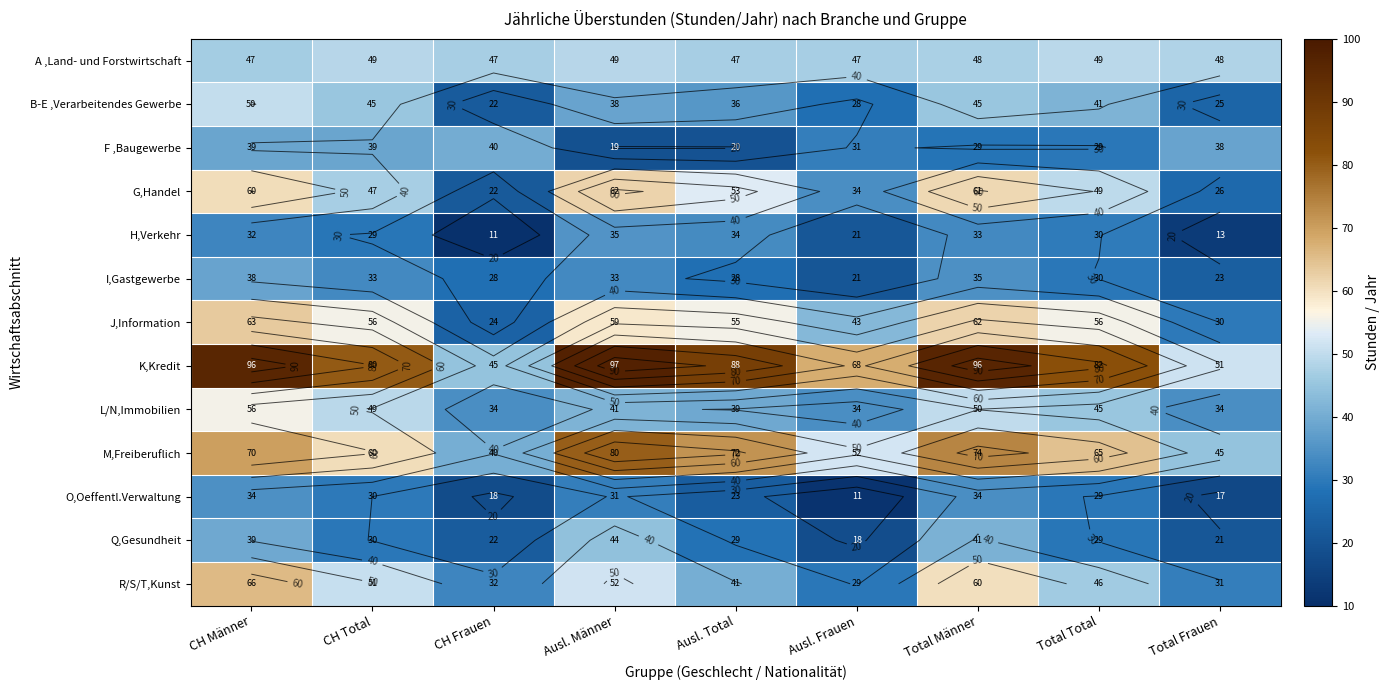

List the series in order of their peak value, lowest first.

O,Oeffentl.Verwaltung, H,Verkehr, I,Gastgewerbe, F ,Baugewerbe, Q,Gesundheit, A ,Land- und Forstwirtschaft, B-E ,Verarbeitendes Gewerbe, L/N,Immobilien, G,Handel, J,Information, R/S/T,Kunst, M,Freiberuflich, K,Kredit